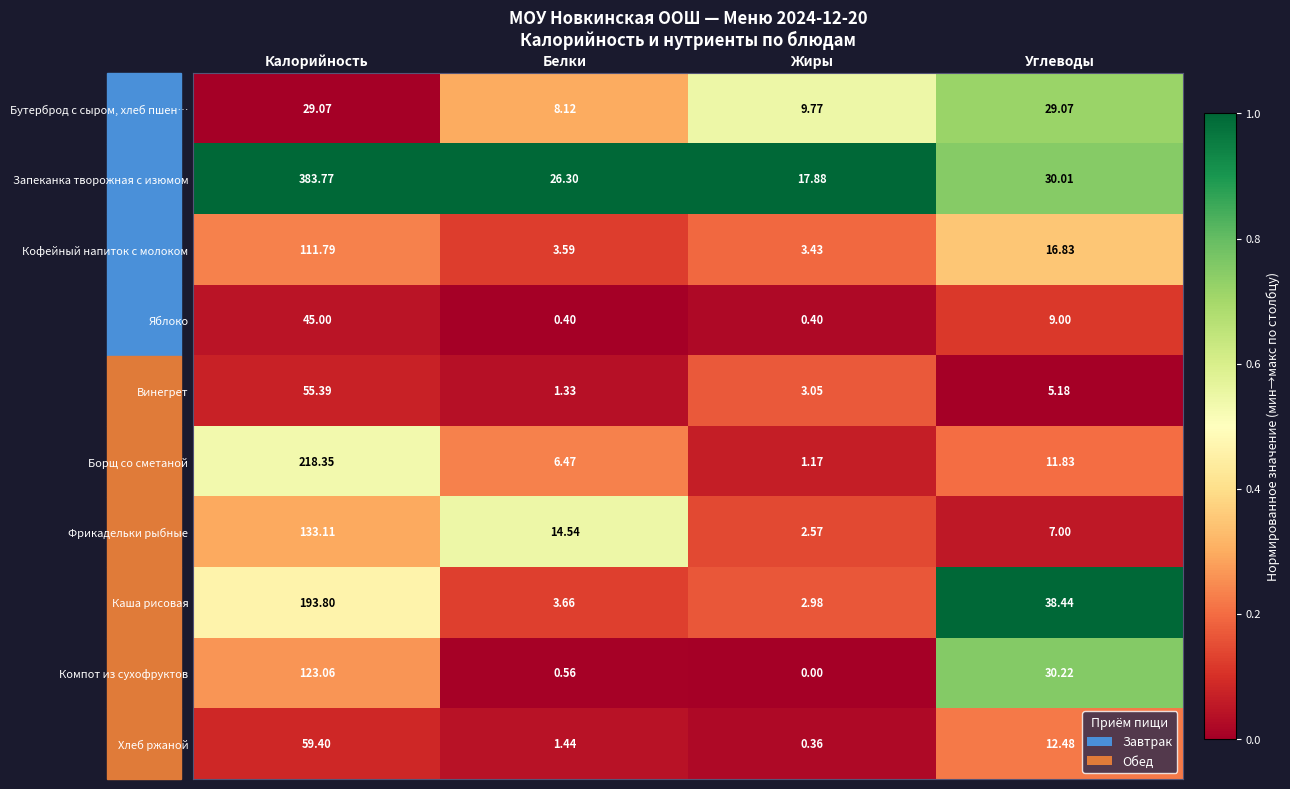

Where is Кофейный напиток с молоком nearest to the value 57?

Углеводы